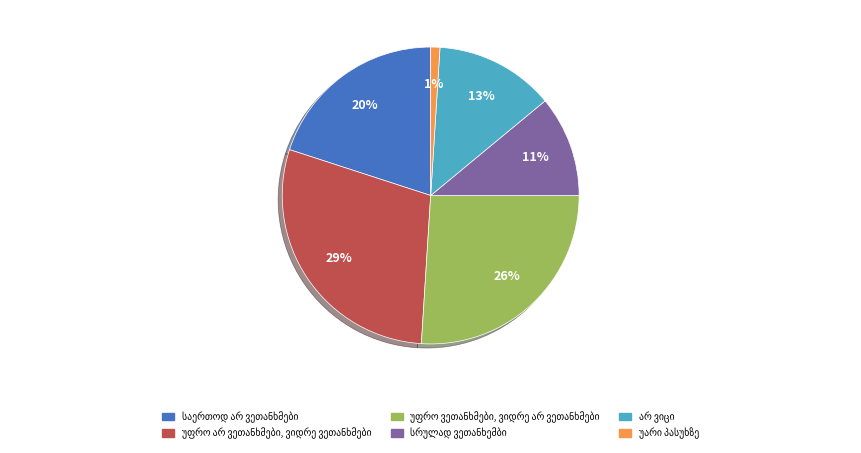

To the nearest percent, what is the average slice percentage?

17%